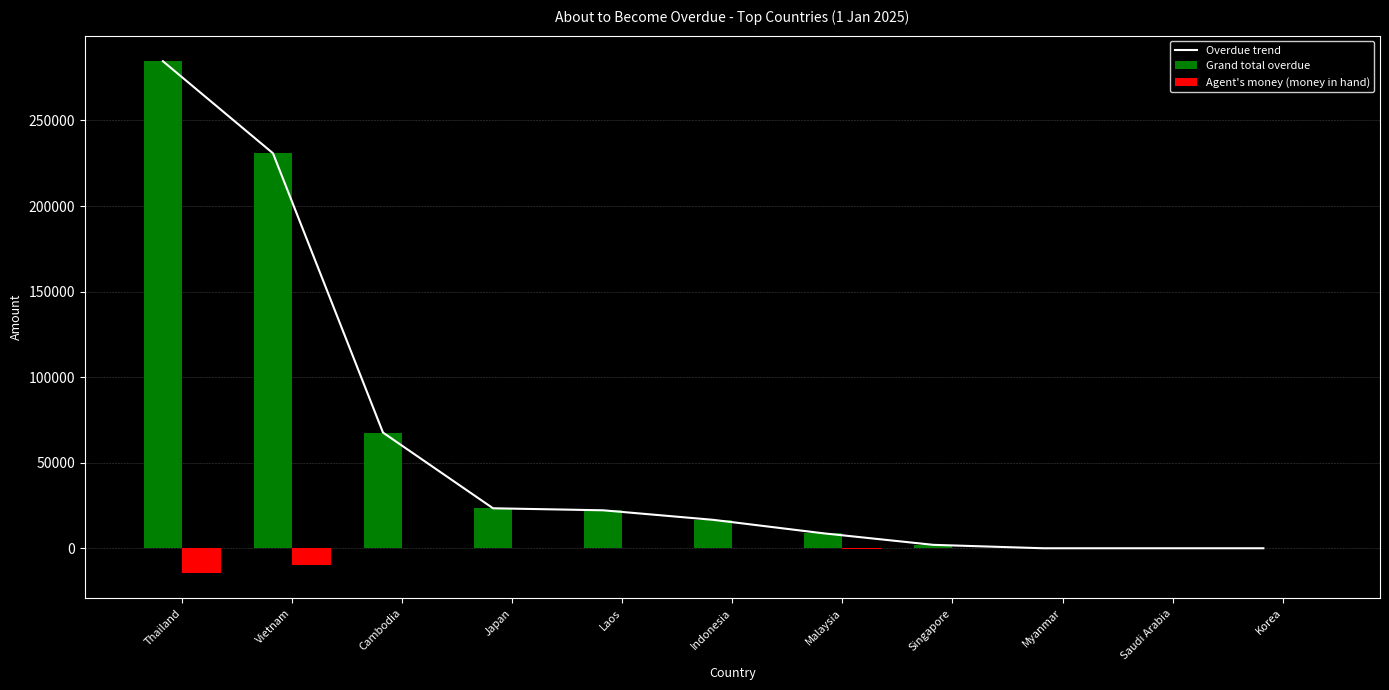

What are all the series names shown in the legend?

Overdue trend, Grand total overdue, Agent's money (money in hand)